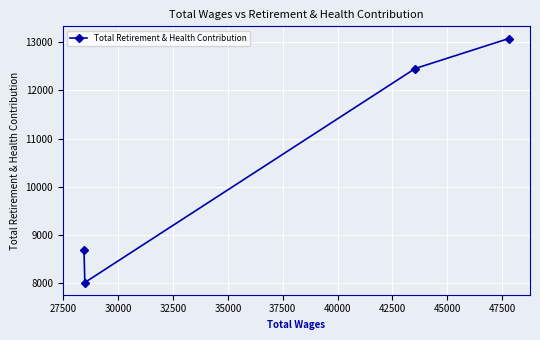

What is the value of the 4th point from the left?

13070